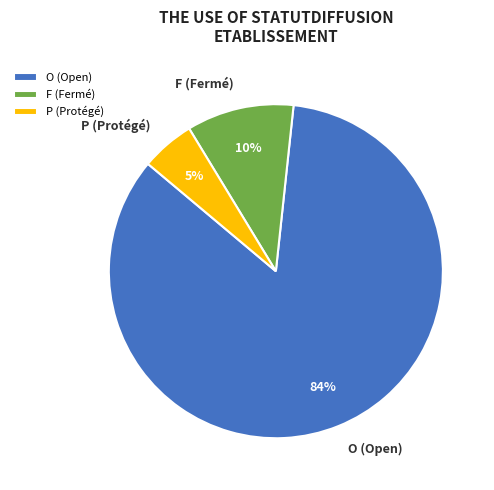

To the nearest percent, what is the average slice percentage?

33%